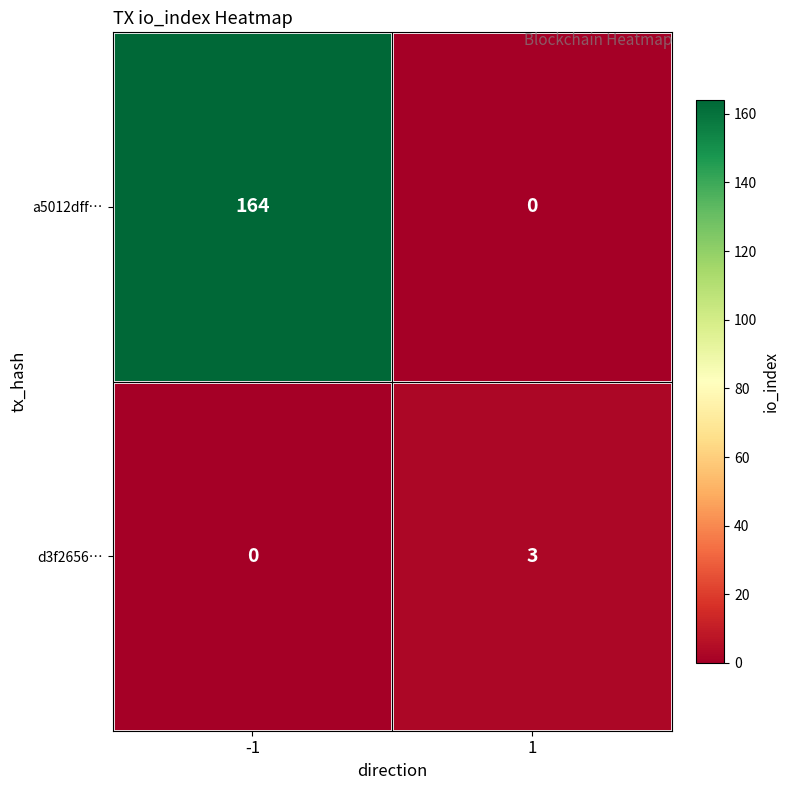

List the series in order of their peak value, highest first.

a5012dff…, d3f2656…